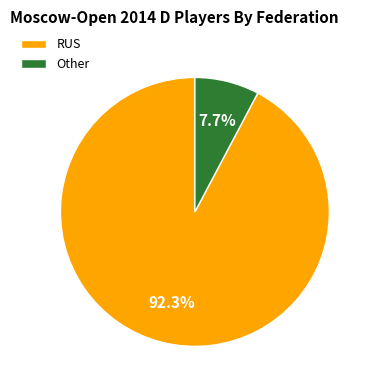

Is there any slice that represents more than half of the pie?

Yes